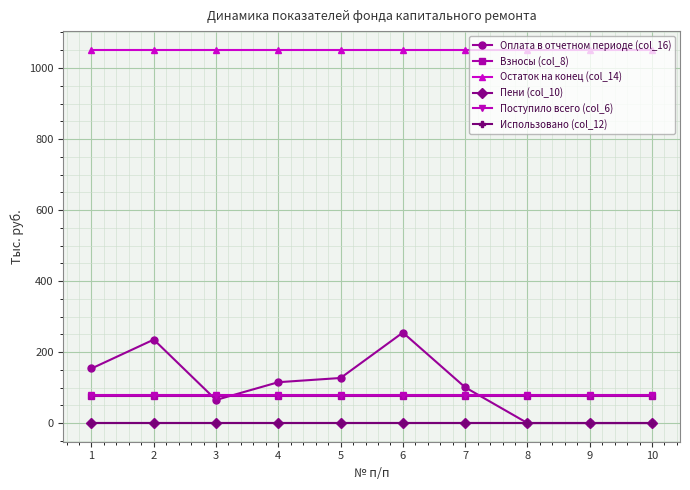

List the series in order of their peak value, highest first.

Остаток на конец (col_14), Оплата в отчетном периоде (col_16), Поступило всего (col_6), Взносы (col_8), Пени (col_10), Использовано (col_12)